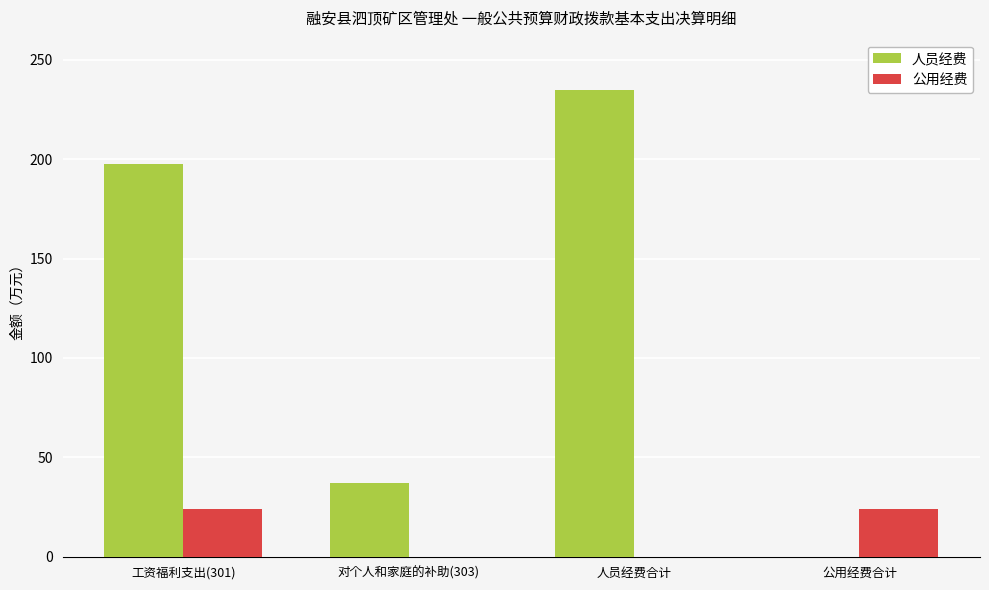

At which label does 公用经费 first exceed 23?

工资福利支出(301)